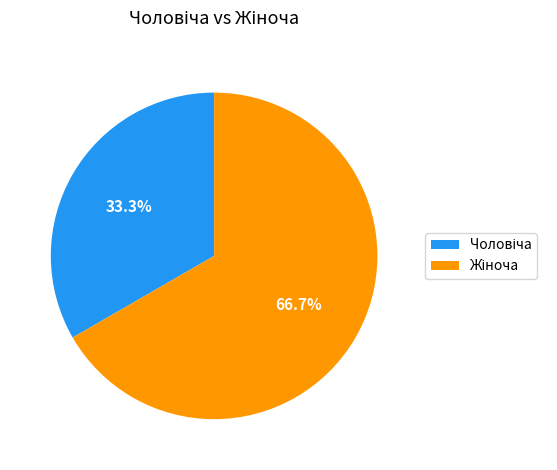

Is there a majority slice in this chart?

Yes